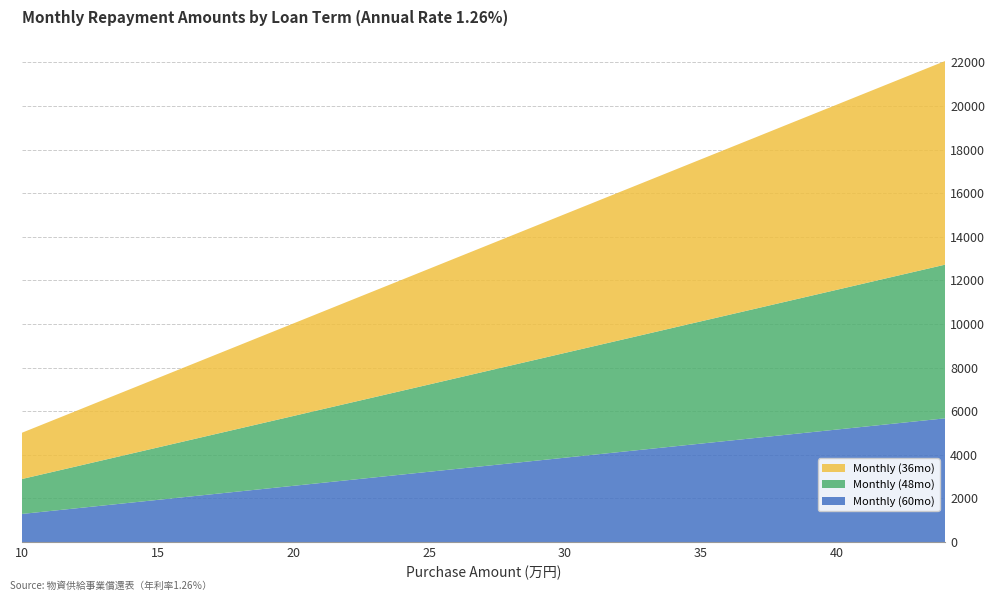

Reading right to left, transcribe all the data shown in this chart.

Monthly (36mo): 44=9342	43=9129	42=8917	41=8705	40=8492	39=8280	38=8068	37=7855	36=7643	35=7431	34=7218	33=7006	32=6794	31=6581	30=6369	29=6157	28=5944	27=5732	26=5520	25=5308	24=5095	23=4883	22=4671	21=4458	20=4246	19=4034	18=3821	17=3609	16=3397	15=3184	14=2972	13=2760	12=2547	11=2335	10=2123
Monthly (48mo): 44=7050	43=6890	42=6730	41=6569	40=6409	39=6249	38=6089	37=5928	36=5768	35=5608	34=5448	33=5287	32=5127	31=4967	30=4807	29=4646	28=4486	27=4326	26=4166	25=4005	24=3845	23=3685	22=3525	21=3365	20=3204	19=3044	18=2884	17=2724	16=2563	15=2403	14=2243	13=2083	12=1922	11=1762	10=1602
Monthly (60mo): 44=5675	43=5546	42=5417	41=5288	40=5159	39=5030	38=4901	37=4772	36=4643	35=4514	34=4385	33=4256	32=4127	31=3998	30=3869	29=3740	28=3611	27=3482	26=3353	25=3224	24=3095	23=2966	22=2837	21=2708	20=2579	19=2450	18=2321	17=2192	16=2063	15=1934	14=1805	13=1676	12=1547	11=1418	10=1289